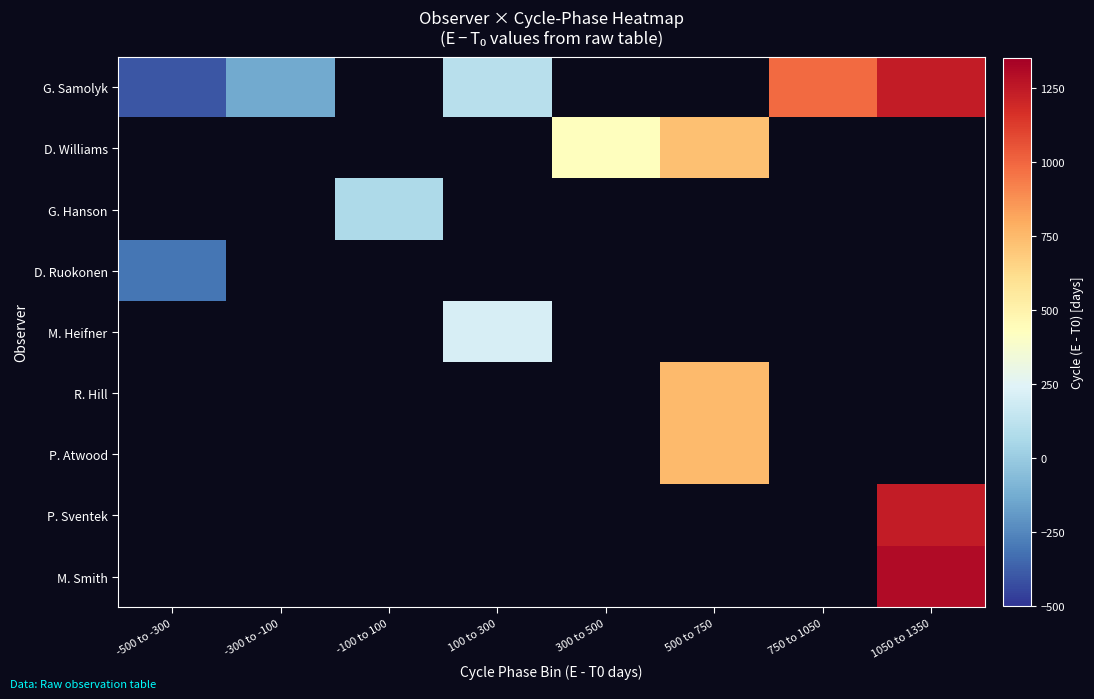

What is the maximum value shown in the chart?

1303.0